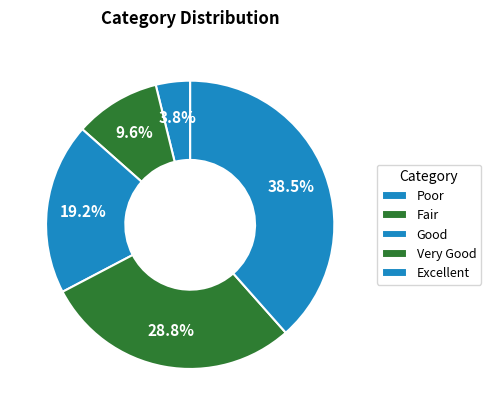

Is it true that Very Good is 29% of the pie?

True